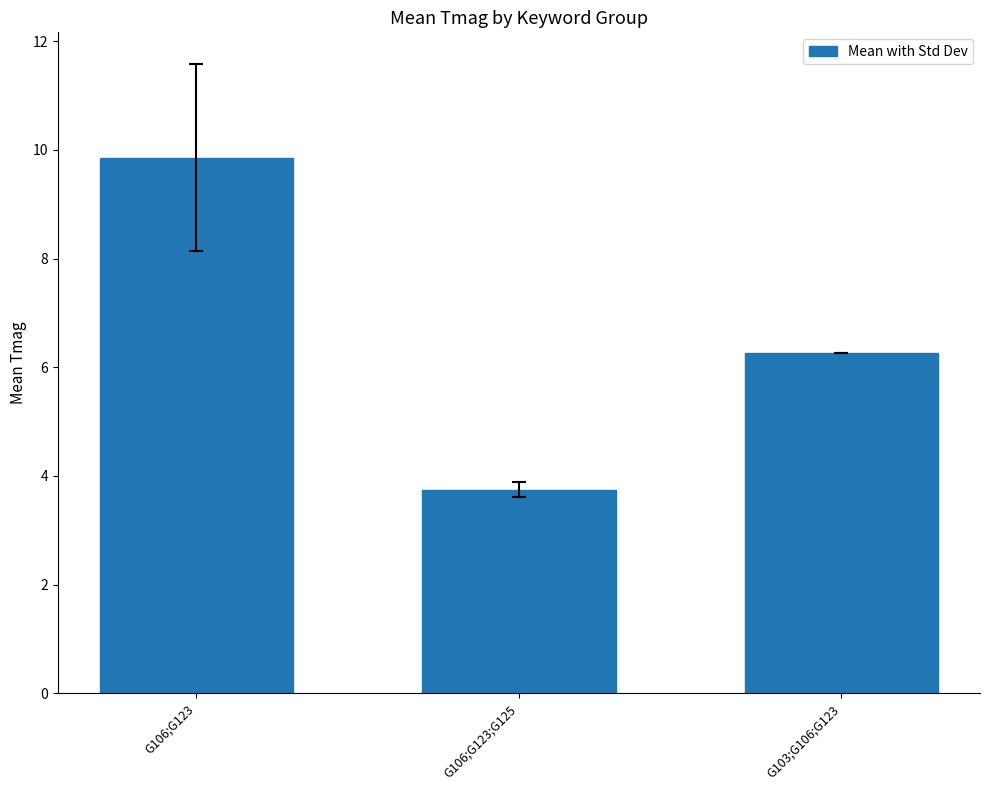

What is the label of the 3rd bar from the right?

G106;G123